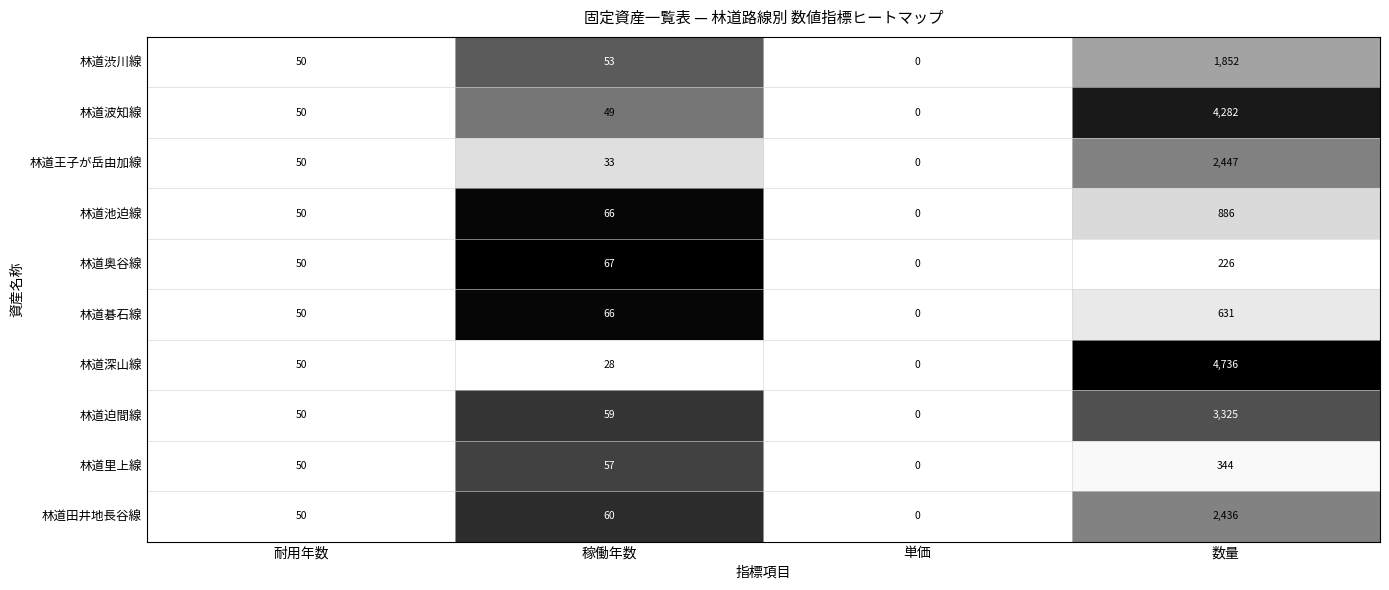

What is the total value across all series at 数量?

21165